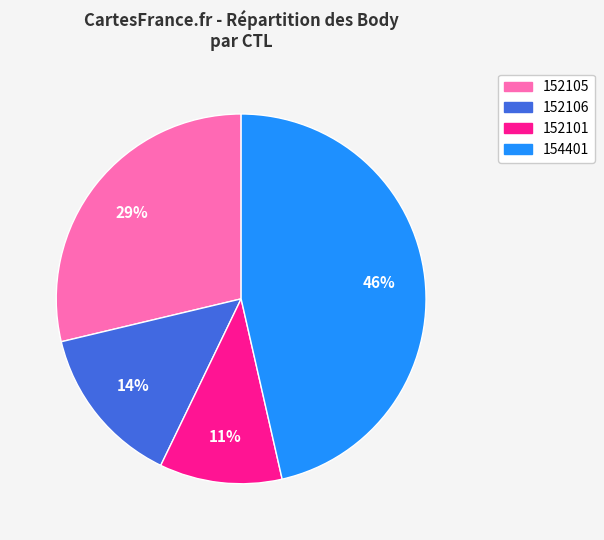

To the nearest percent, what is the average slice percentage?

25%